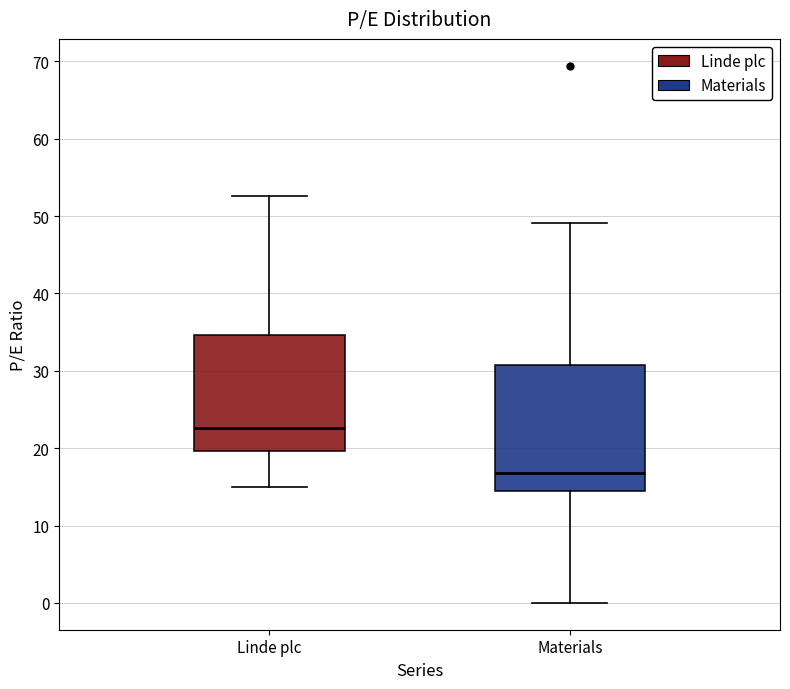

Reading left to right, transcribe this box plot: for each box, give where its median line is, the range the box spans, and where its two whiskers end, as read against the y-axis. The values are not printed on the chart, so give them approximately, as read against the axis.

Linde plc: median 23, box 20 to 35, whiskers 15 to 53
Materials: median 17, box 15 to 31, whiskers 0 to 49